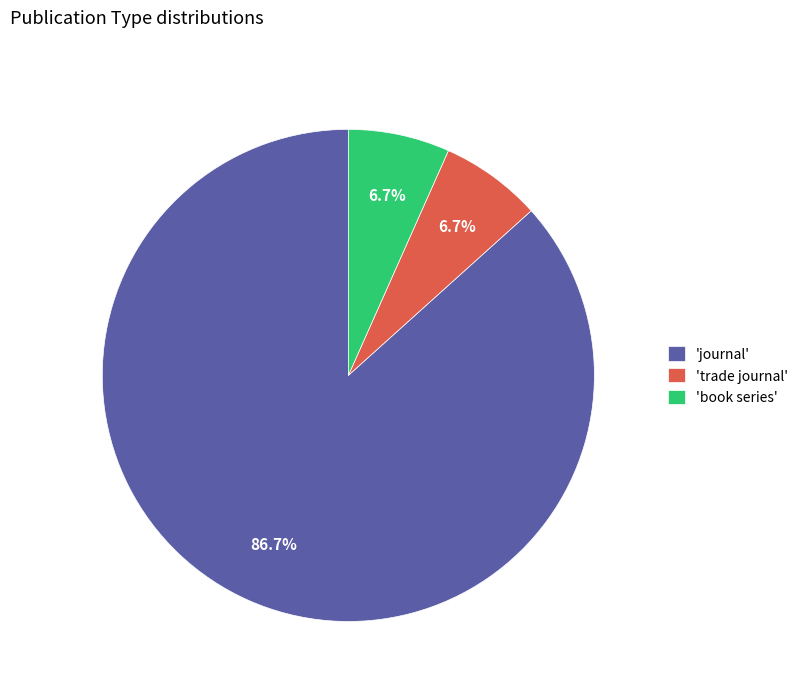

Does any single category account for the majority?

Yes